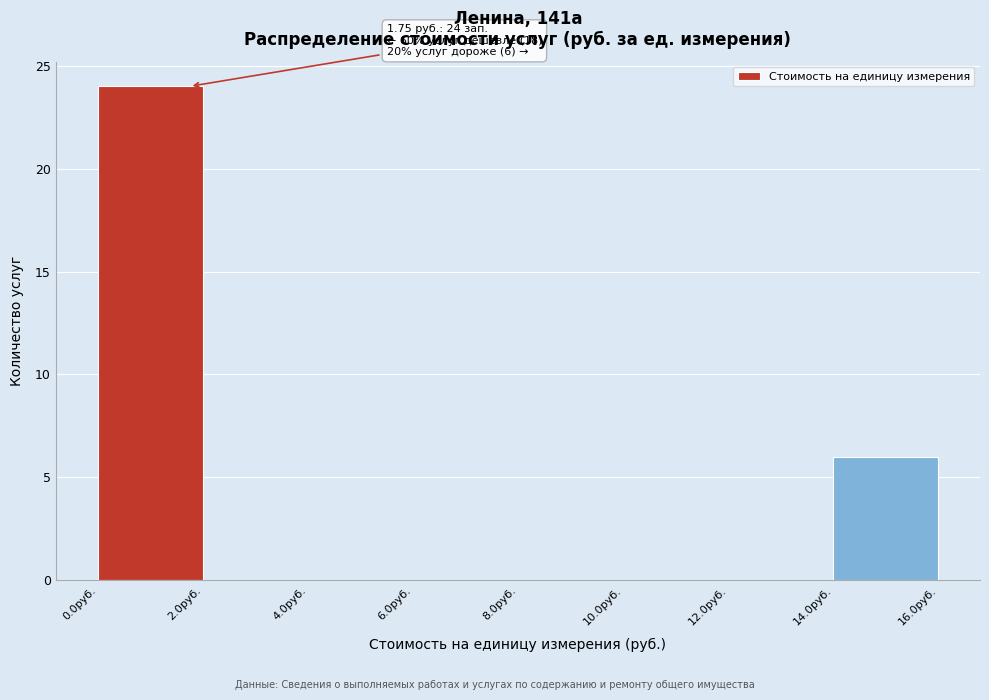

Which range on the x-axis has the tallest bar?

0 to 2